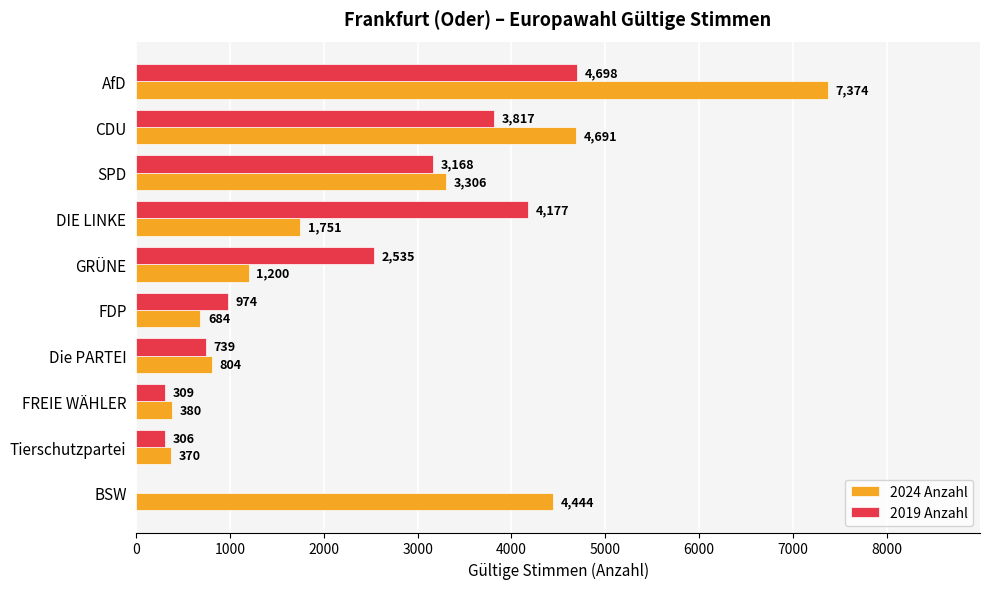

Between DIE LINKE and FDP, which series saw the biggest shift?

2019 Anzahl